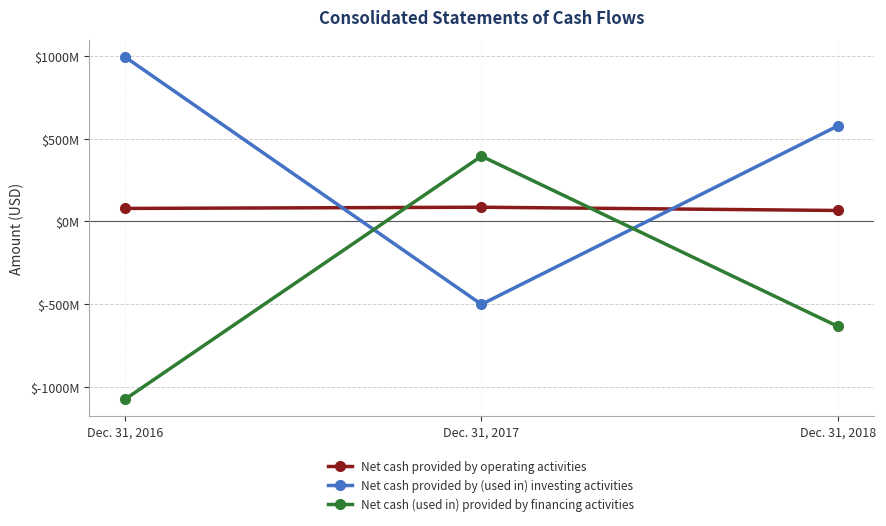

Is the value of Net cash (used in) provided by financing activities at Dec. 31, 2018 greater than the value of Net cash provided by operating activities at Dec. 31, 2016?

No